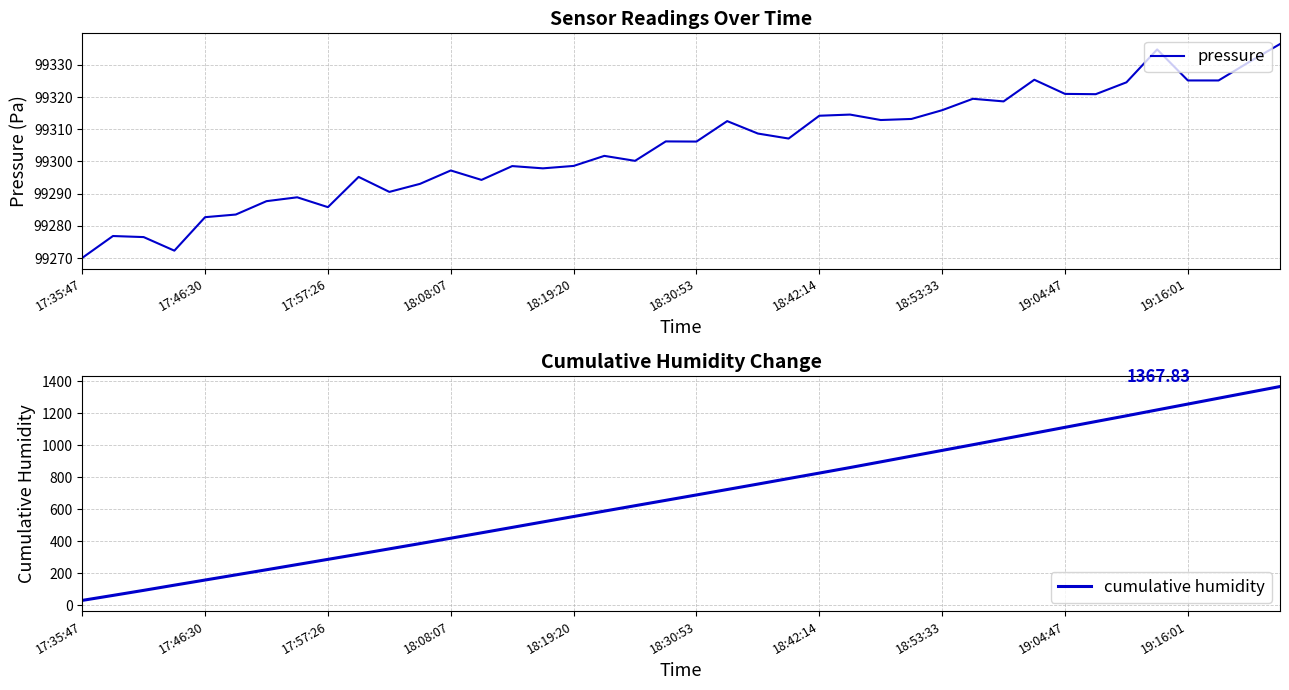

At how many categories does at least one series exceed 19215?

40